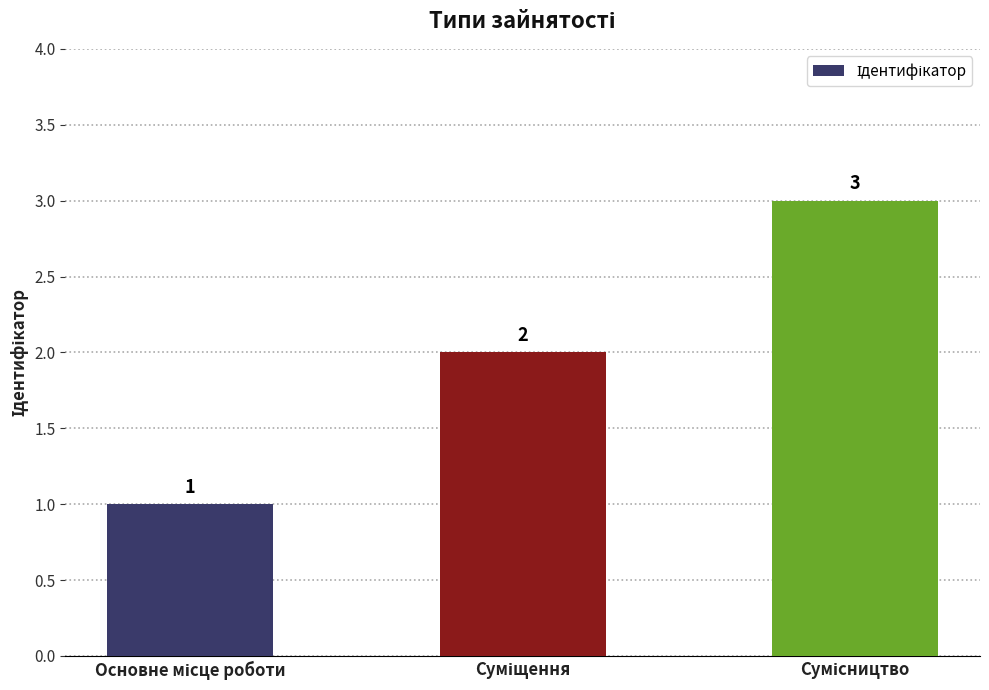

What is the sum of all values?

6